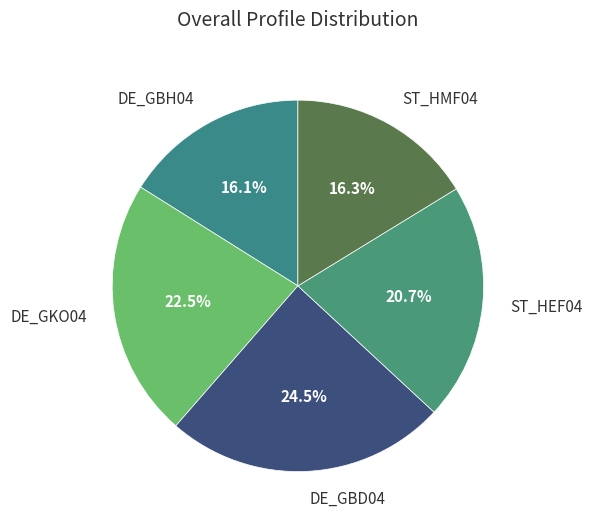

Count the number of slices in the pie.

5